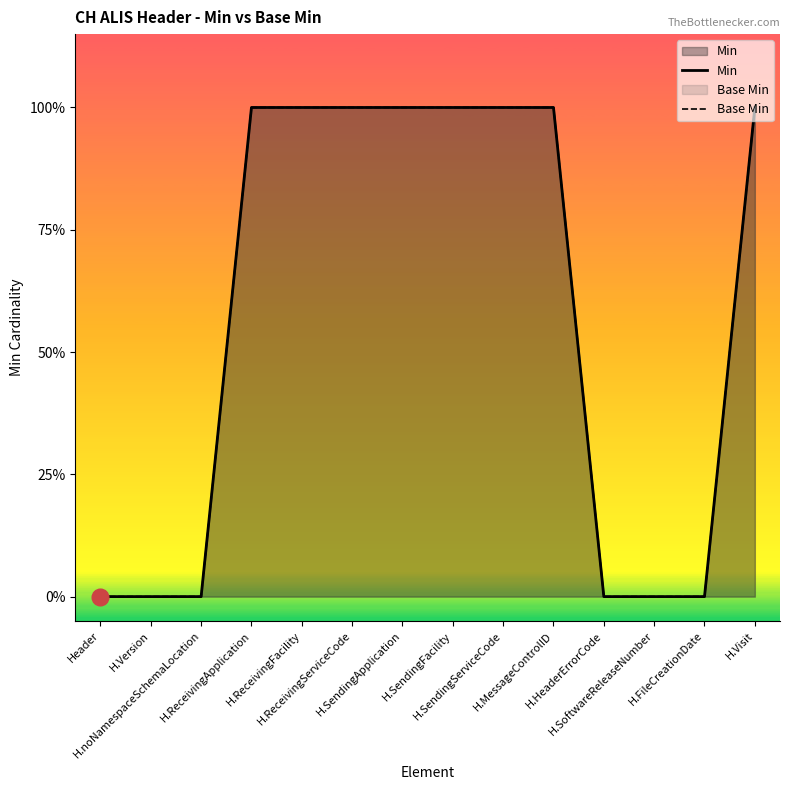

Does the chart have visible grid lines?

No